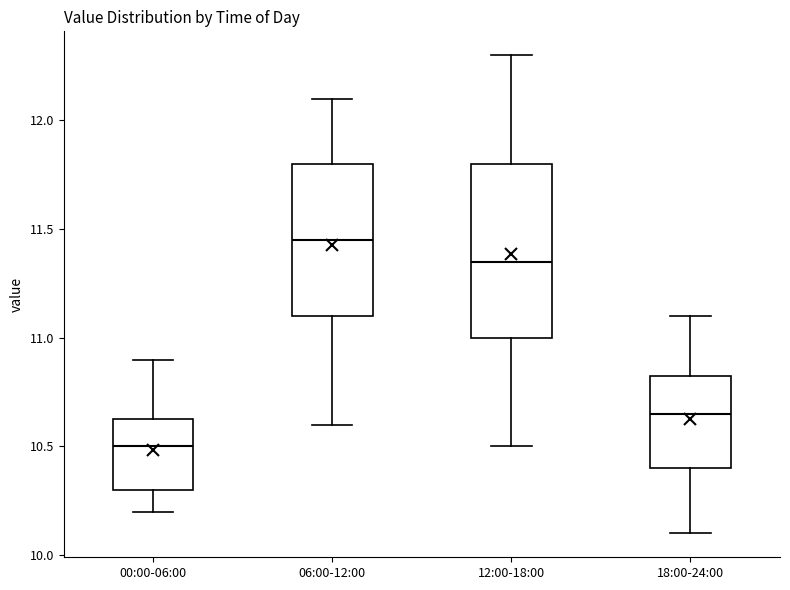

Which box has the lowest median line?

00:00-06:00